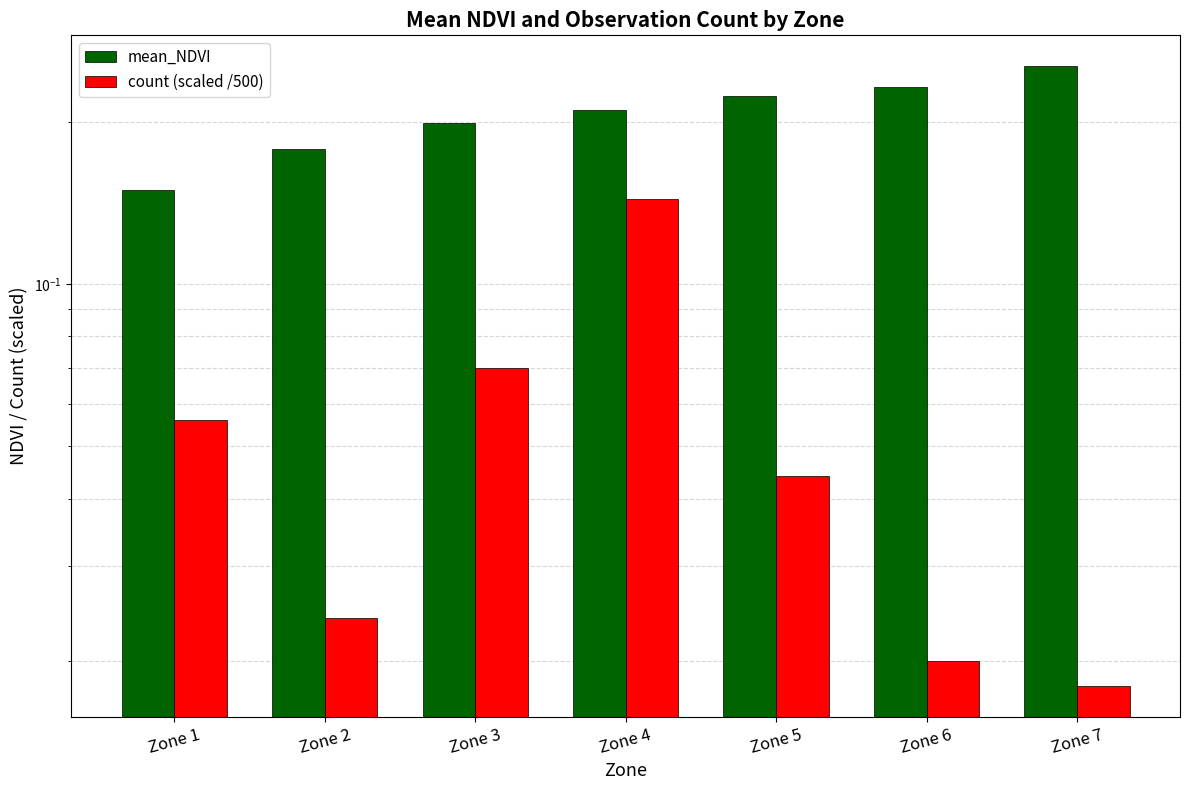

Reading left to right, extract all data points from this chart.

mean_NDVI: Zone 1=0.1	Zone 2=0.2	Zone 3=0.2	Zone 4=0.2	Zone 5=0.2	Zone 6=0.2	Zone 7=0.3
count (scaled /500): Zone 1=0.1	Zone 2=0.0	Zone 3=0.1	Zone 4=0.1	Zone 5=0.0	Zone 6=0.0	Zone 7=0.0